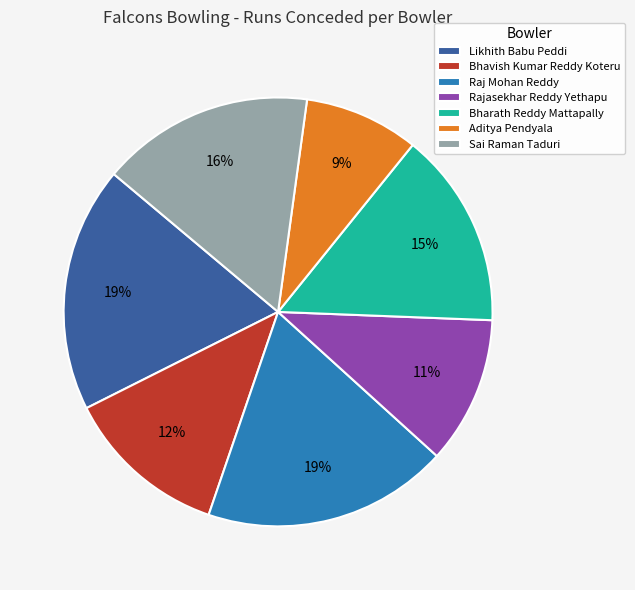

Is Sai Raman Taduri the majority of the pie?

No